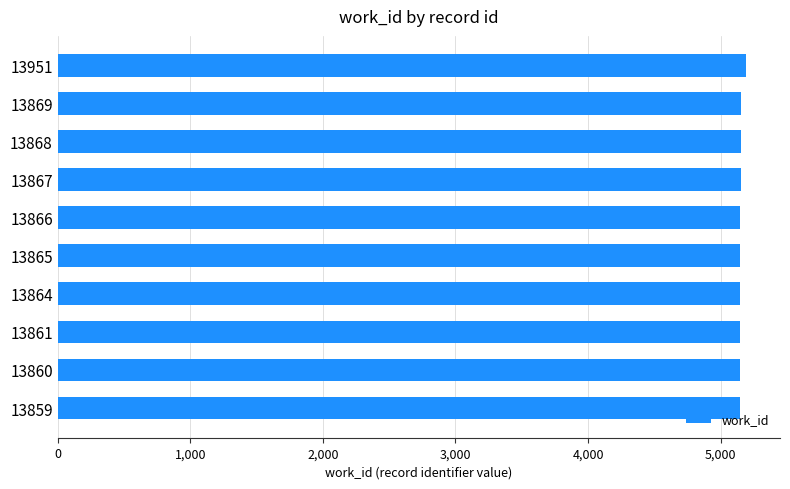

What is the greatest value displayed?

5188